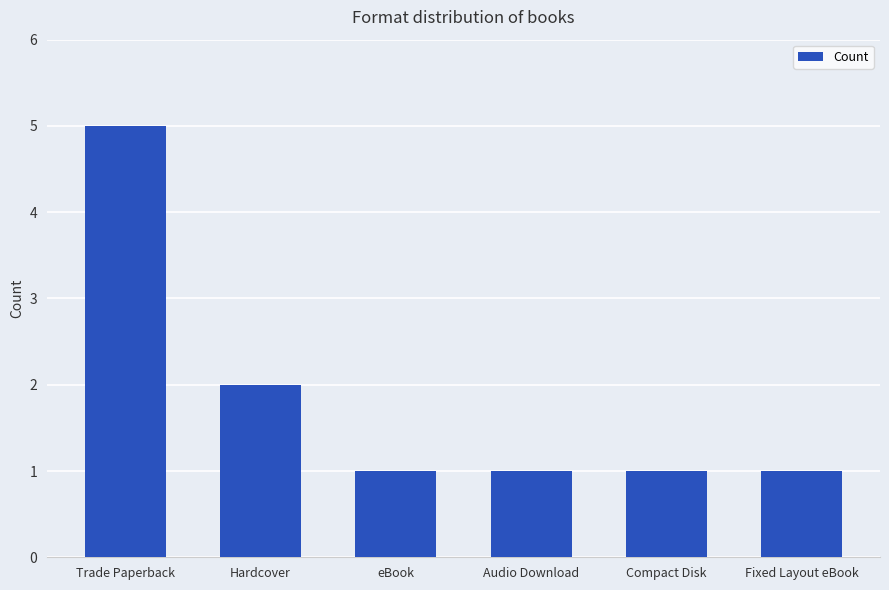

Which has a higher value, eBook or Trade Paperback?

Trade Paperback